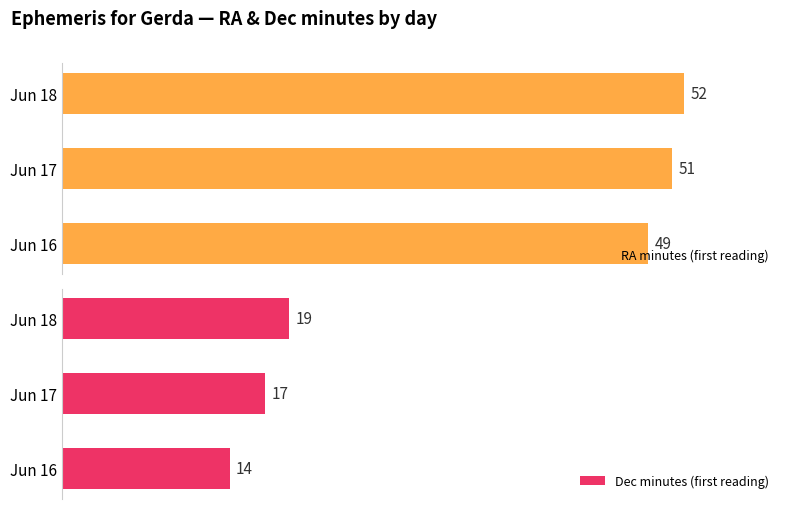

Reading left to right, what are all the values shown in this chart?

RA minutes (first reading): 49	51	52
Dec minutes (first reading): 14	17	19